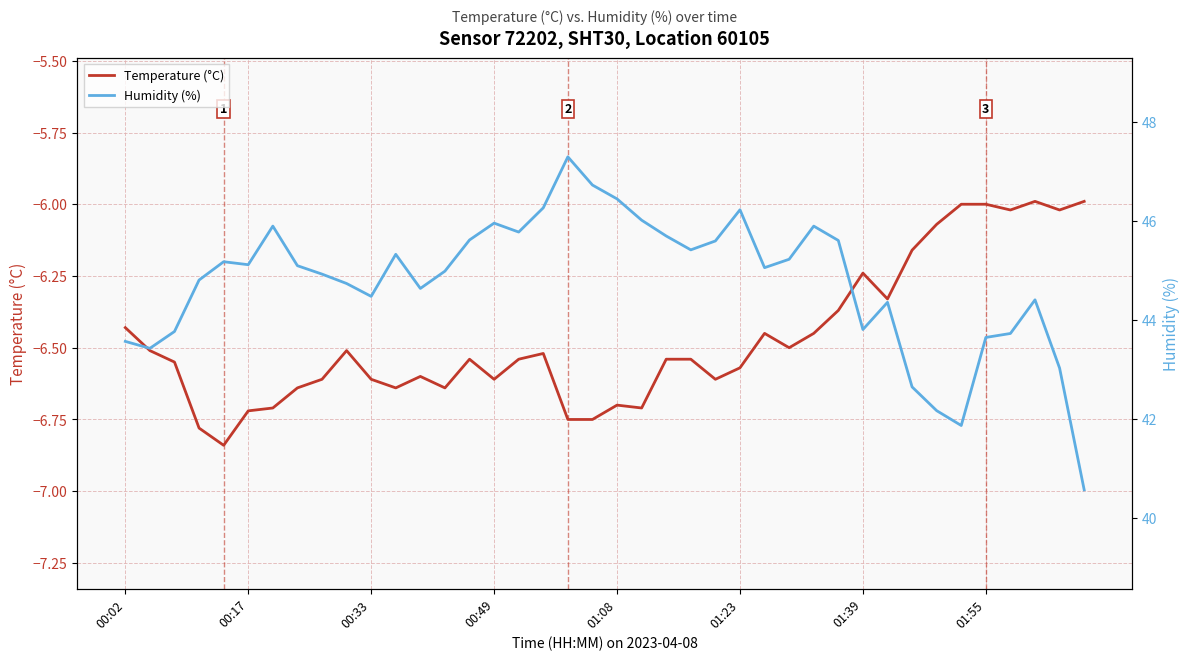

True or false: Temperature (°C) and Humidity (%) intersect in this chart.

False